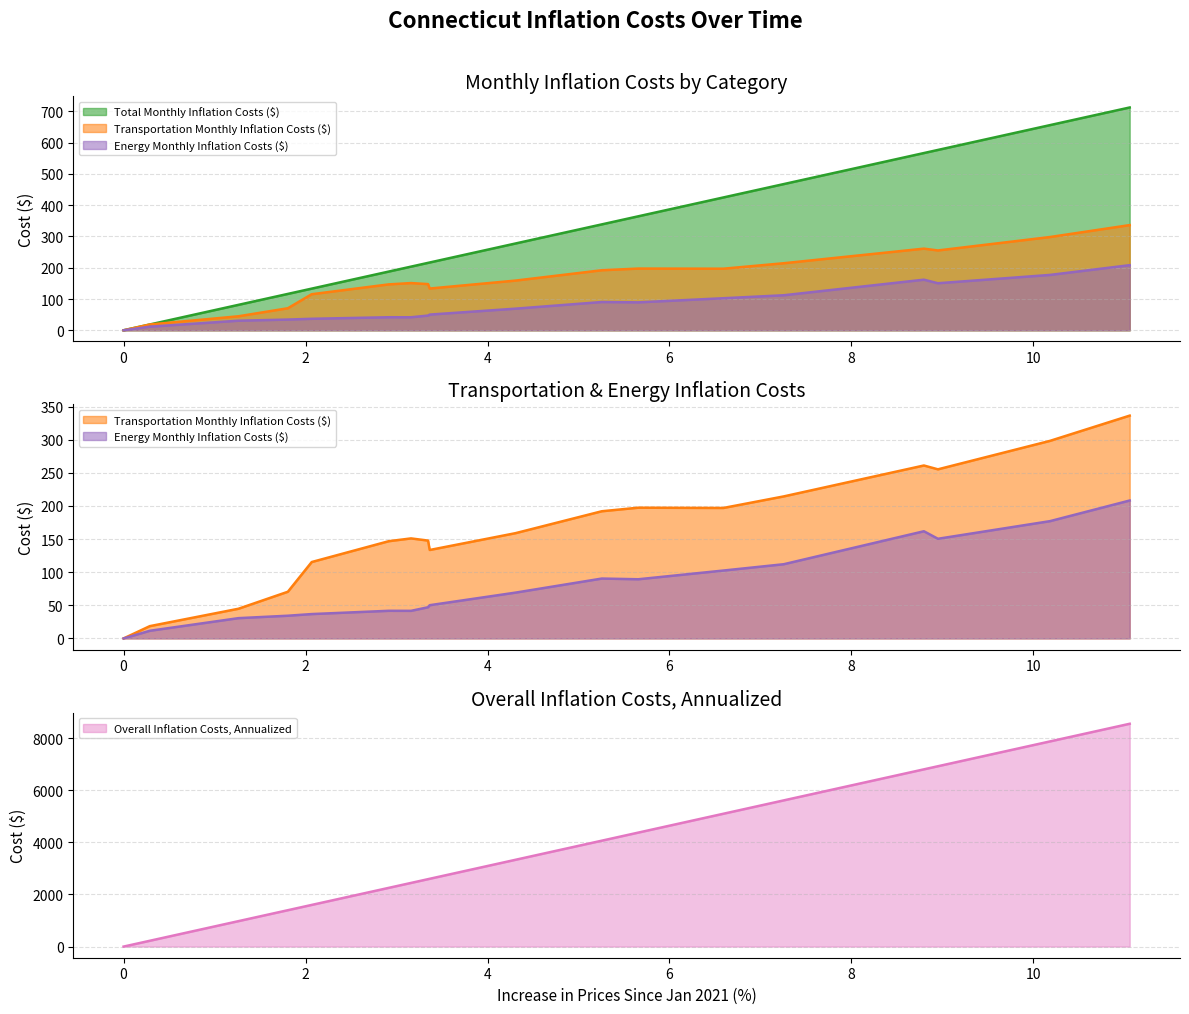

At which label does Transportation Monthly Inflation Costs ($) first exceed 158?

October 2021